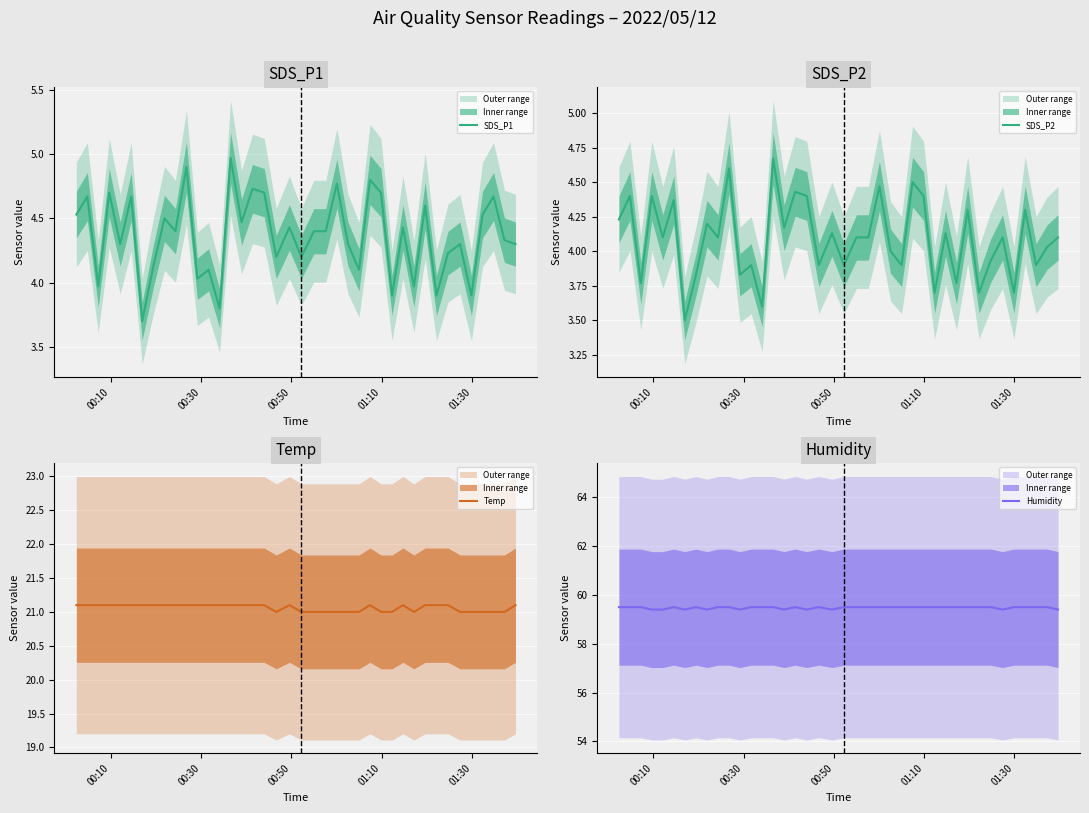

True or false: Humidity has more than 0 interior local peaks.

True